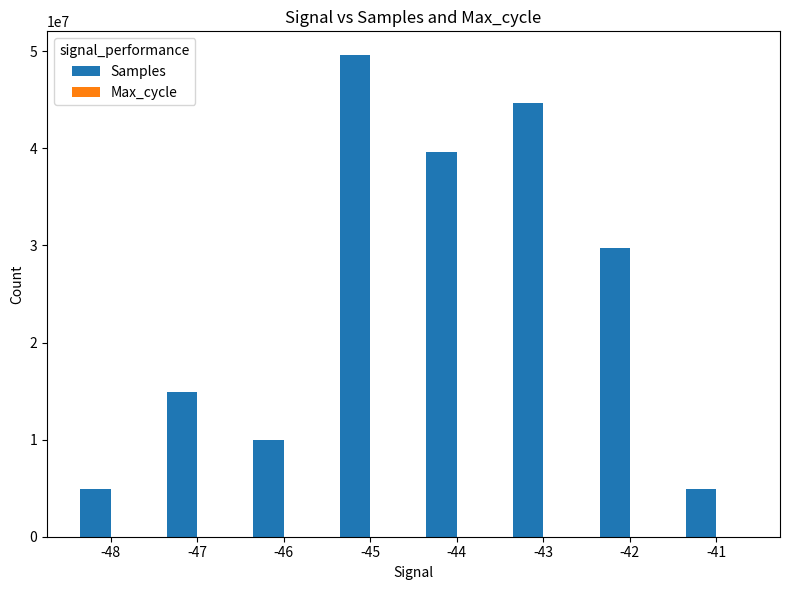

Which series has the largest total across all categories?

Samples